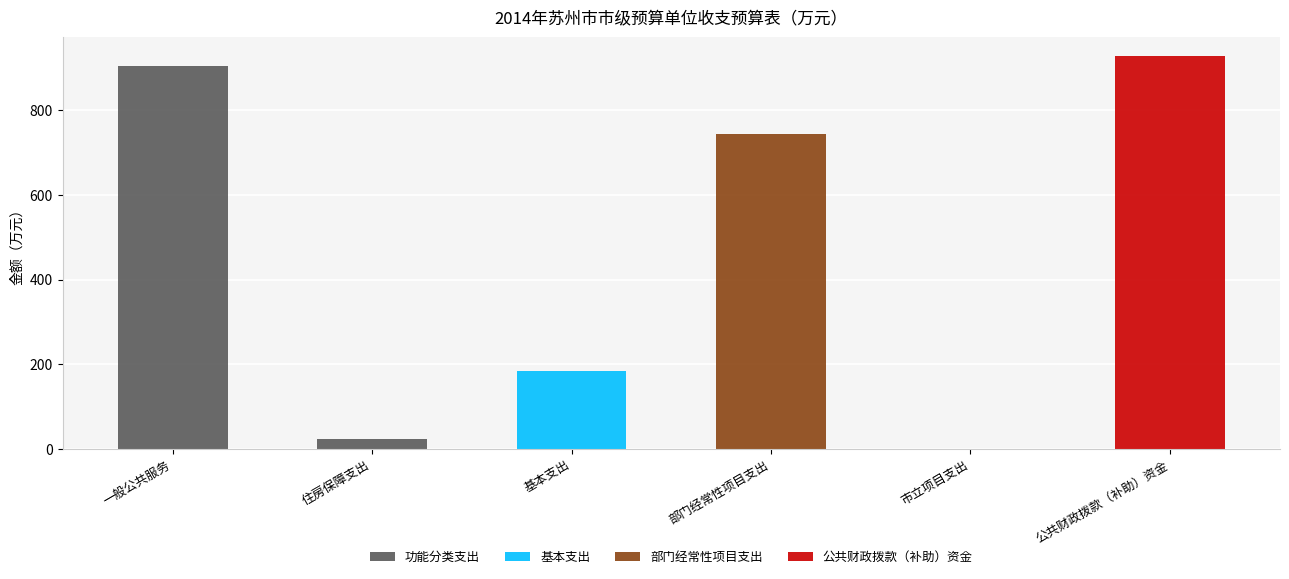

Which series has the largest total across all categories?

公共财政拨款（补助）资金